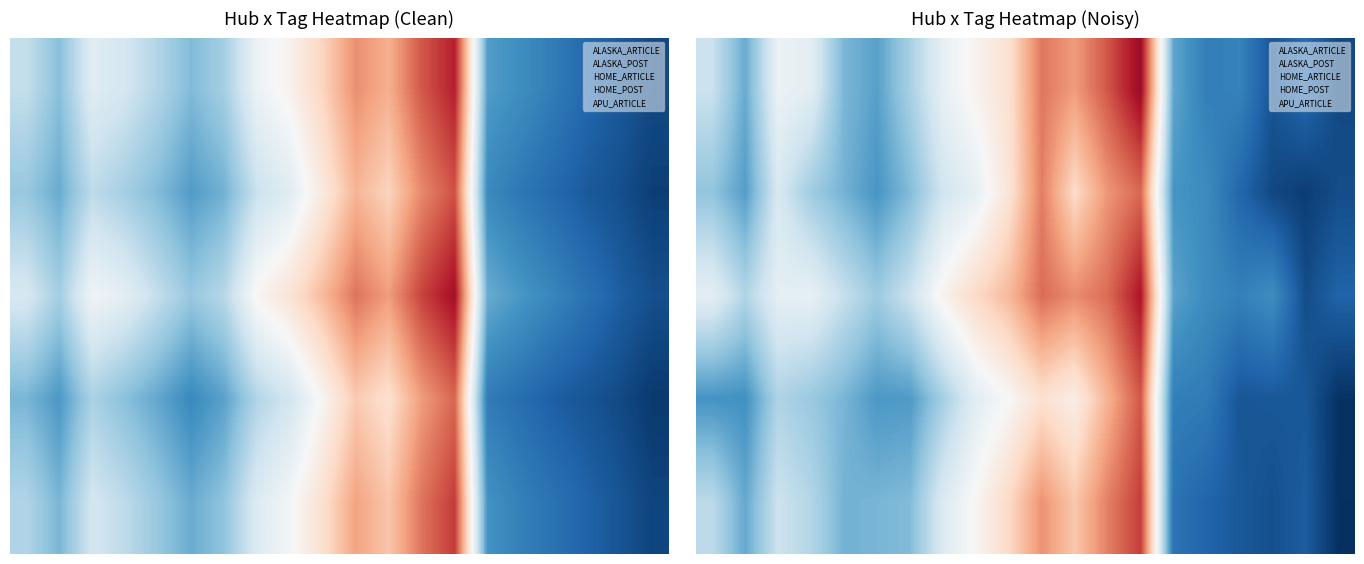

Between 2 and 16, which is larger?

2